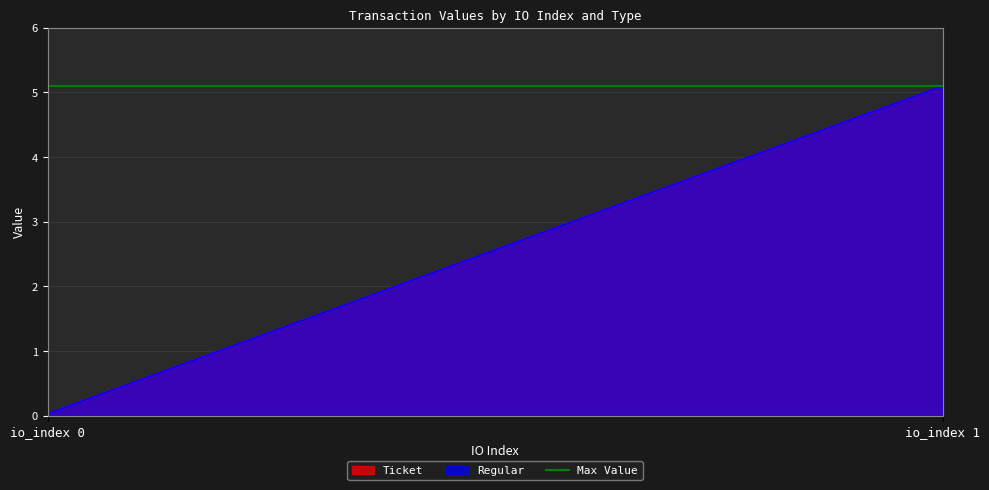

Reading left to right, list all the values displayed in this chart.

Ticket: 0.0	5.1
Regular: 0.0	5.1